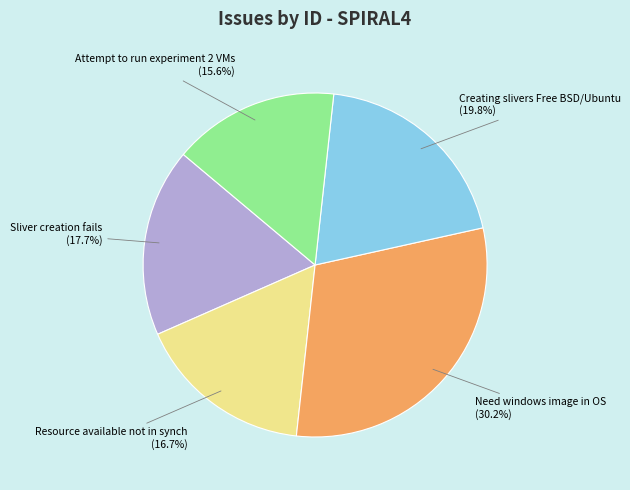

Is there a majority slice in this chart?

No